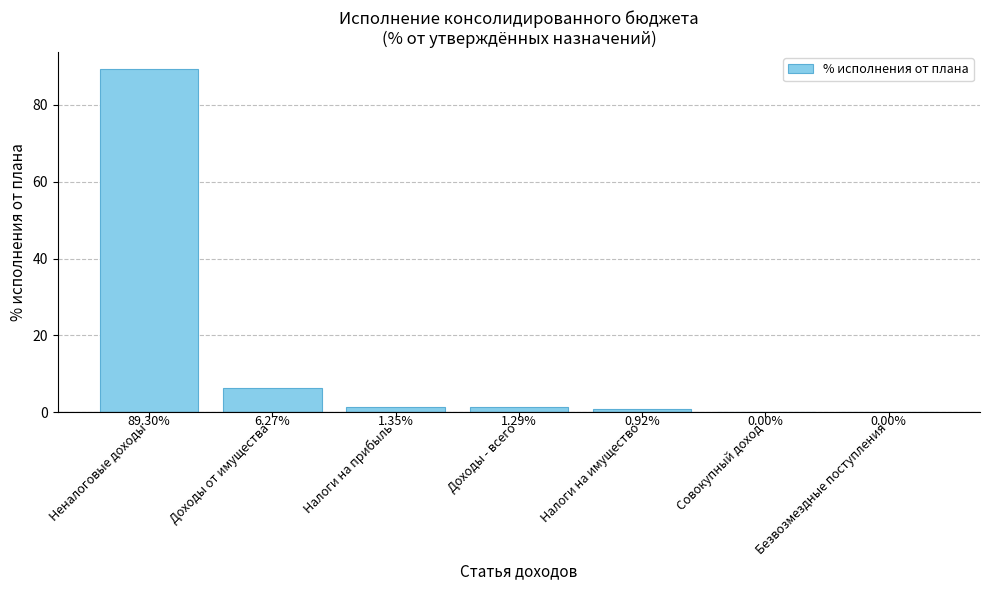

What is the greatest value displayed?

89.3